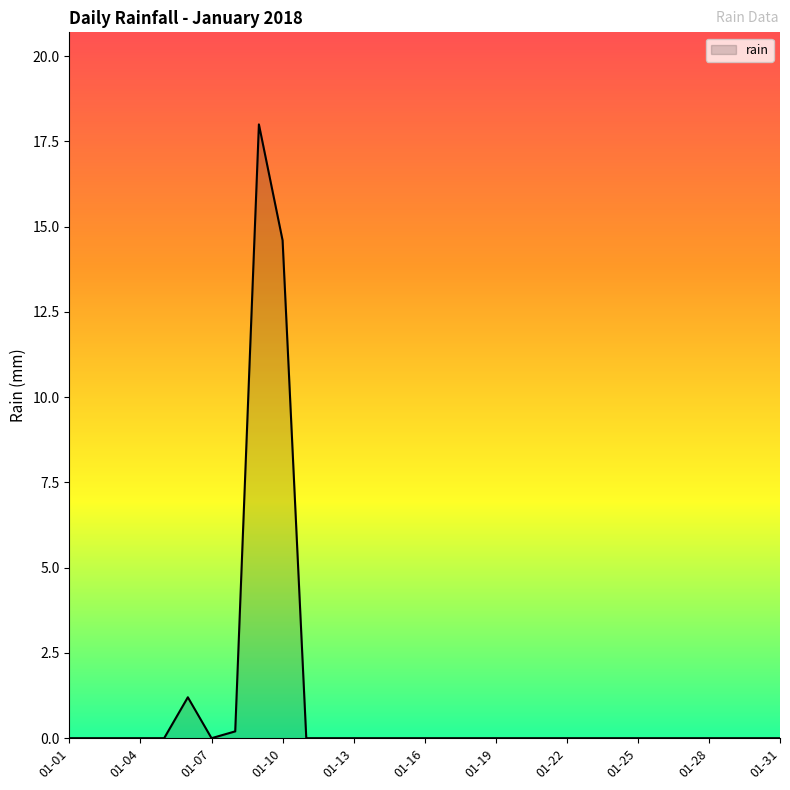

What is the difference between the maximum and minimum values?

18.0